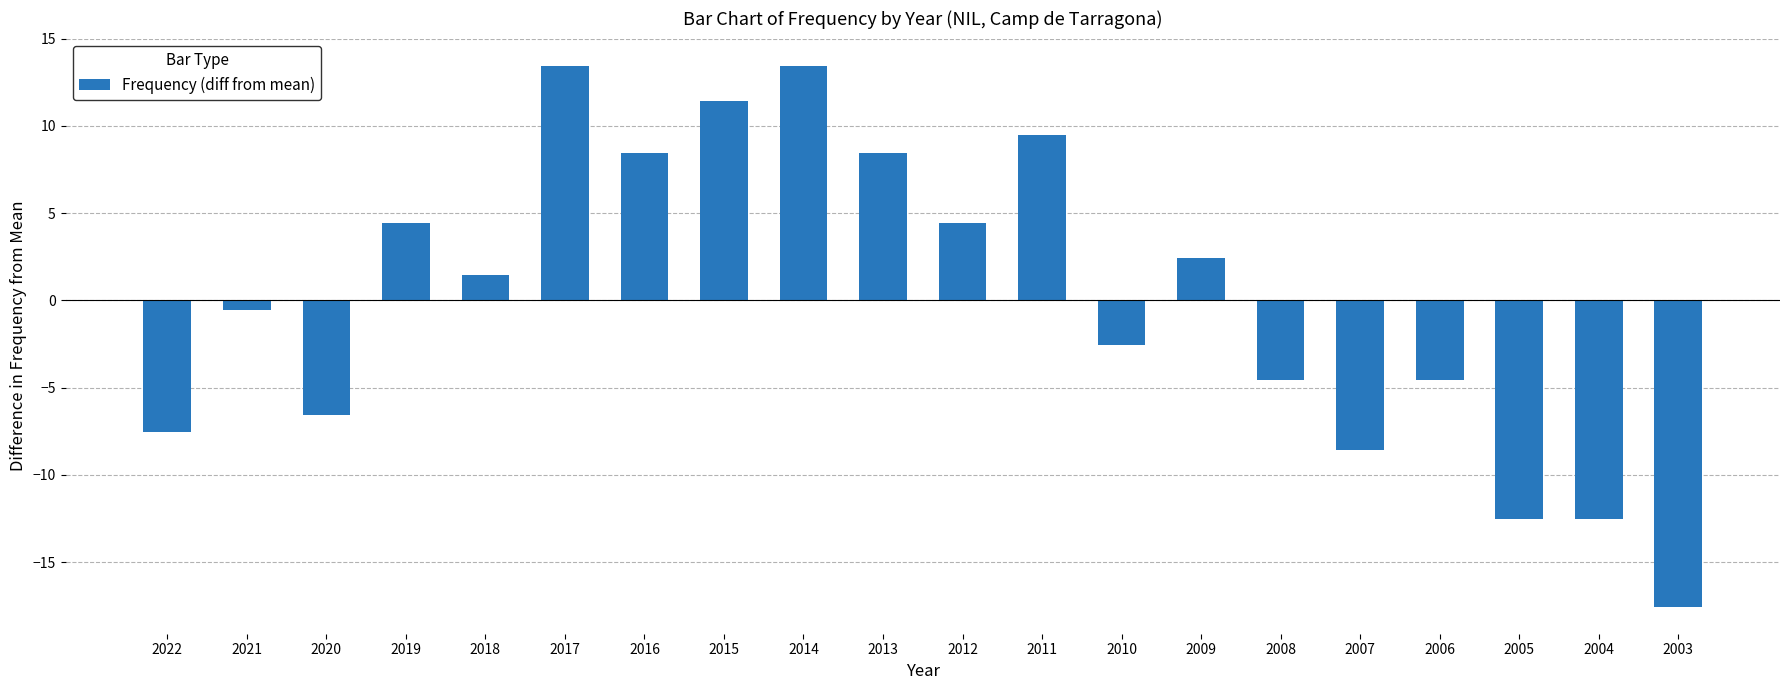

What is the difference between the second highest and second lowest values?

26.0